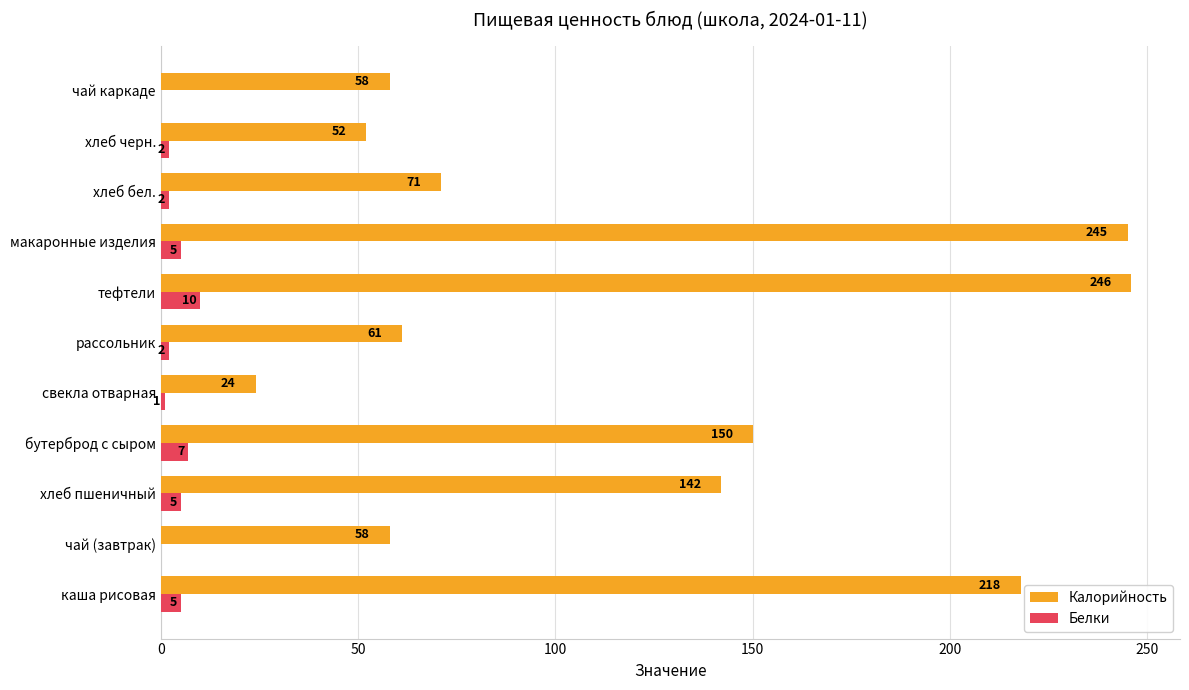

At which label does Калорийность reach its peak?

тефтели